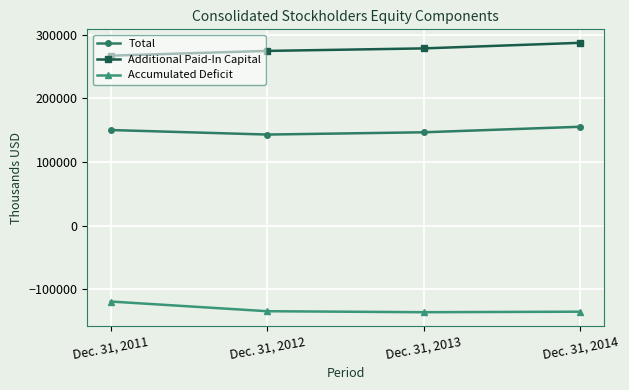

What value does the Total series have at Dec. 31, 2013?

146595